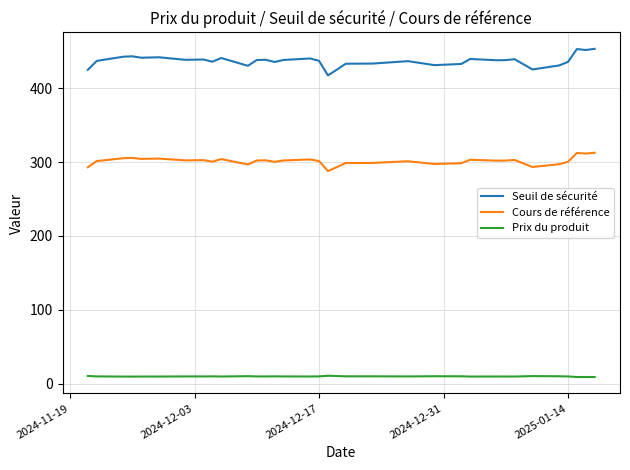

Rank the series by their maximum value, from lowest to highest.

Prix du produit, Cours de référence, Seuil de sécurité